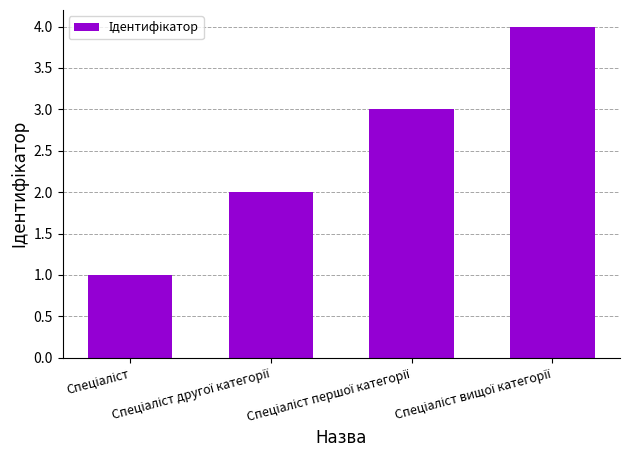

What is the greatest value displayed?

4